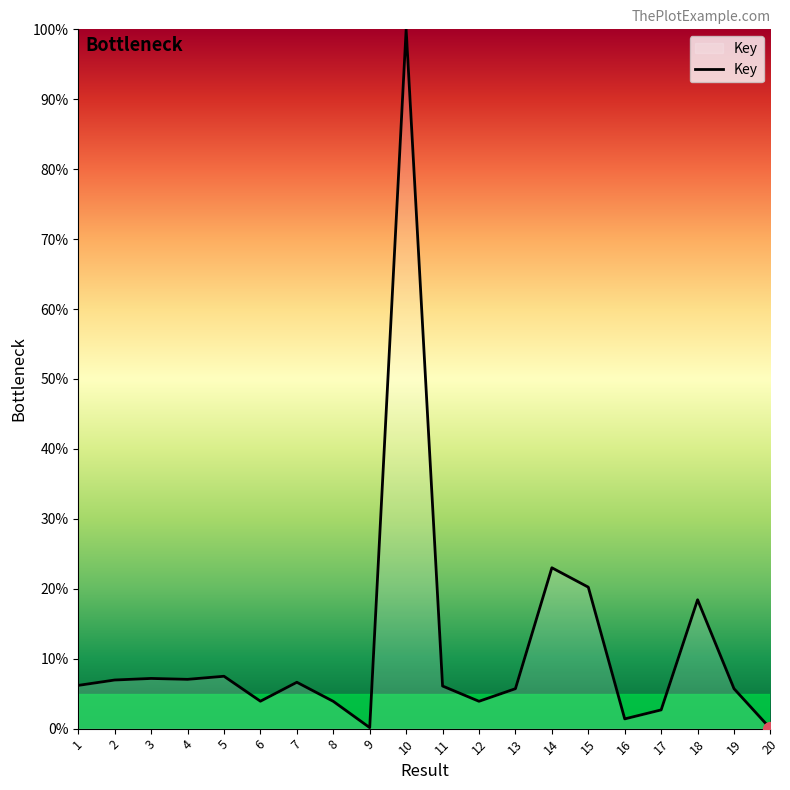

Which label corresponds to the largest value in the chart?

10